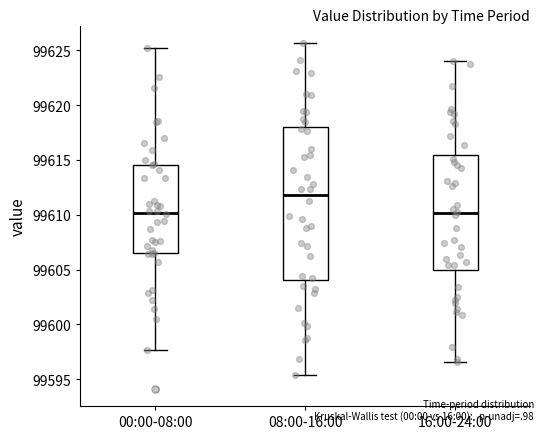

Where does the upper whisker of the box for 00:00-08:00 end on the y-axis? The values are not printed on the chart, so give them approximately, as read against the axis.

99625.0